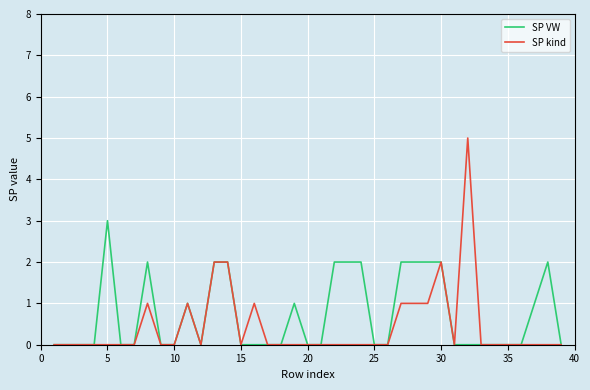

Reading left to right, transcribe all the data shown in this chart.

SP VW: 0	0	0	0	3	0	0	2	0	0	1	0	2	2	0	0	0	0	1	0	0	2	2	2	0	0	2	2	2	2	0	0	0	0	0	0	1	2	0
SP kind: 0	0	0	0	0	0	0	1	0	0	1	0	2	2	0	1	0	0	0	0	0	0	0	0	0	0	1	1	1	2	0	5	0	0	0	0	0	0	0